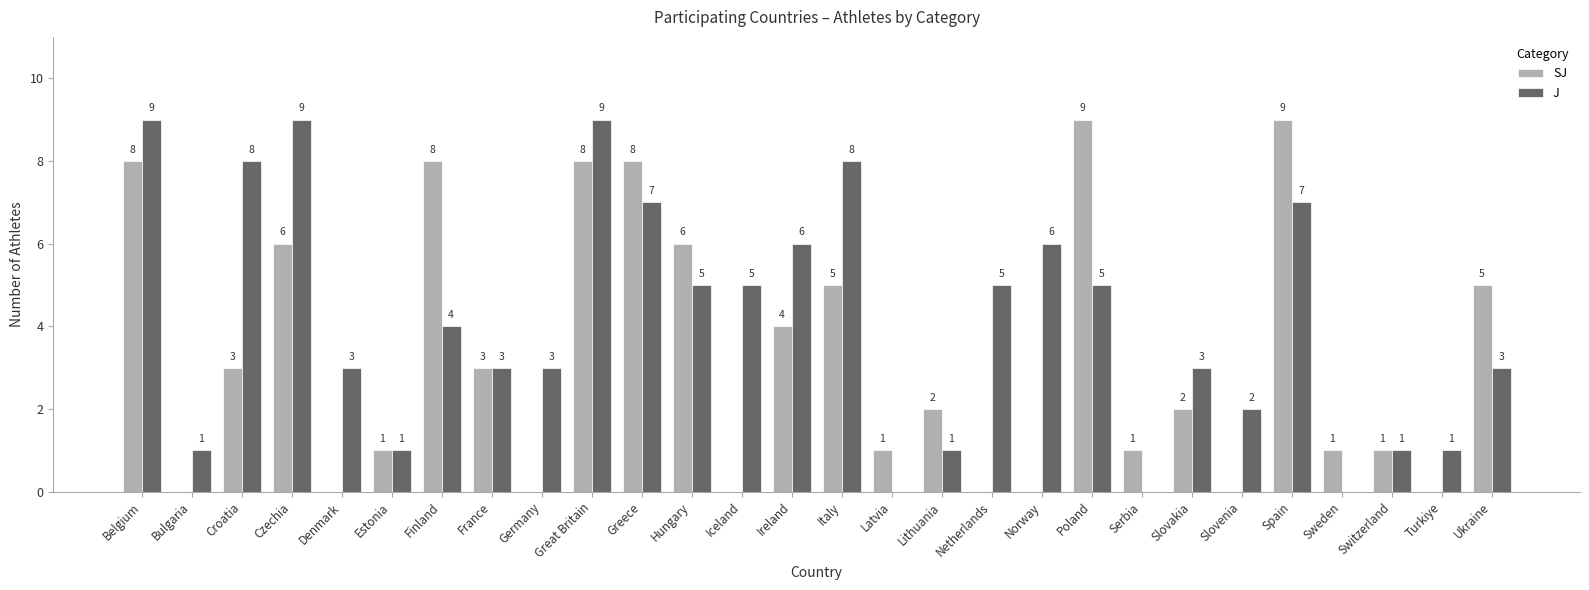

What is the sum of all J values?

115